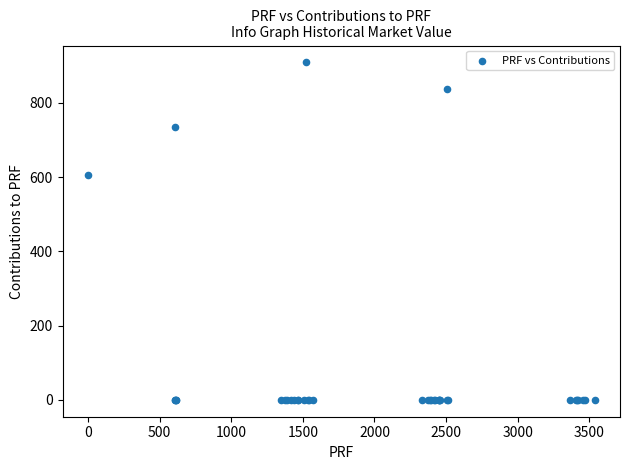

What Y value in the scatter plot is closest to 454?

604.5